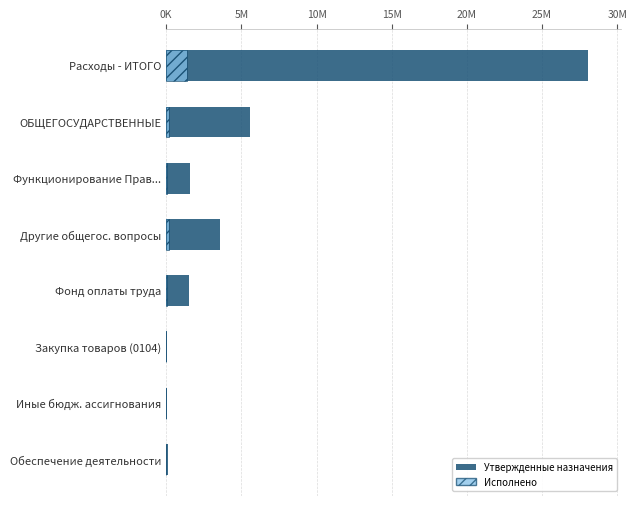

The value of Исполнено at ОБЩЕГОСУДАРСТВЕННЫЕ is 85621.8. True or false?

False